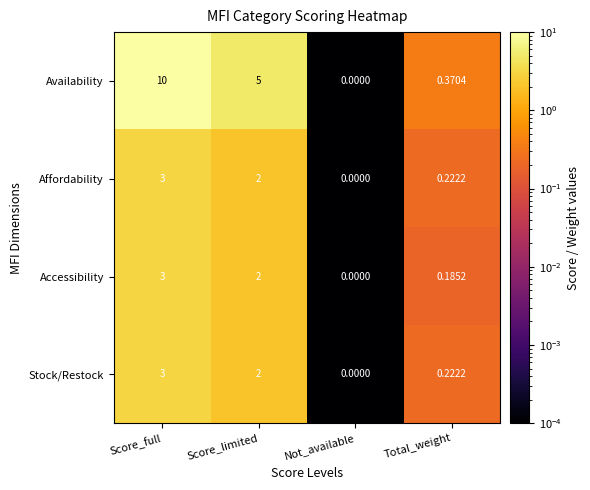

List the labels in order of Availability value, smallest first.

Not_available, Total_weight, Score_limited, Score_full